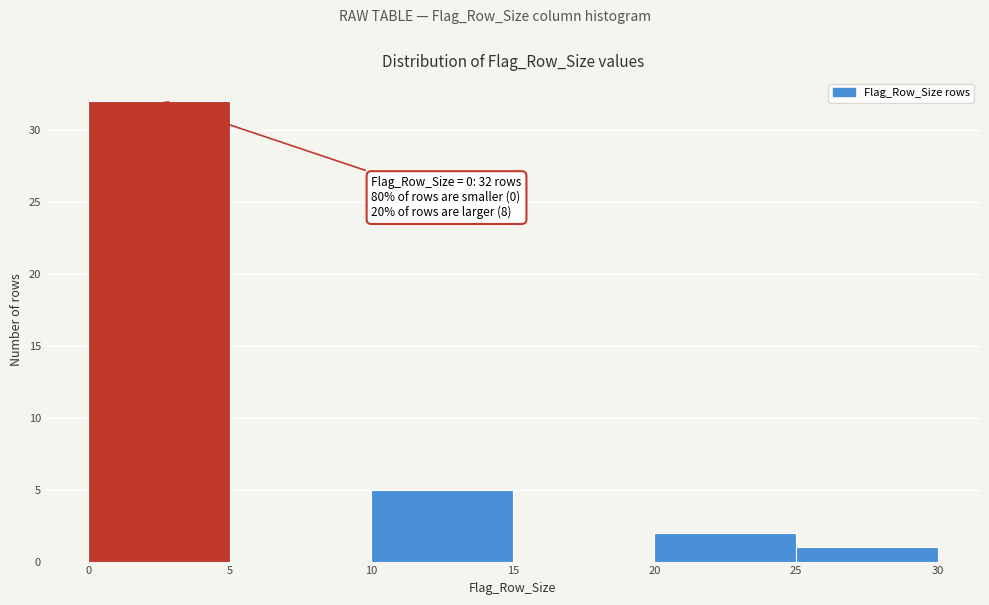

Which range on the x-axis has the tallest bar?

0 to 5